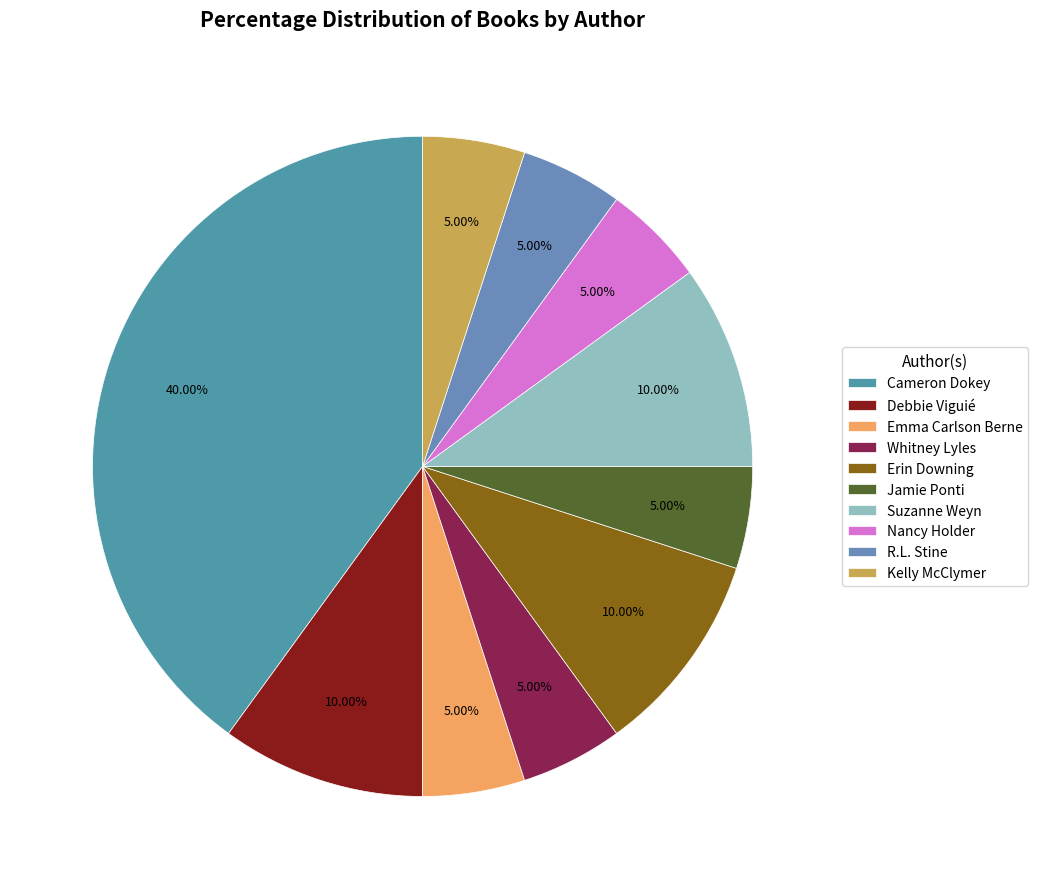

The Emma Carlson Berne slice represents 1% of the pie. True or false?

False